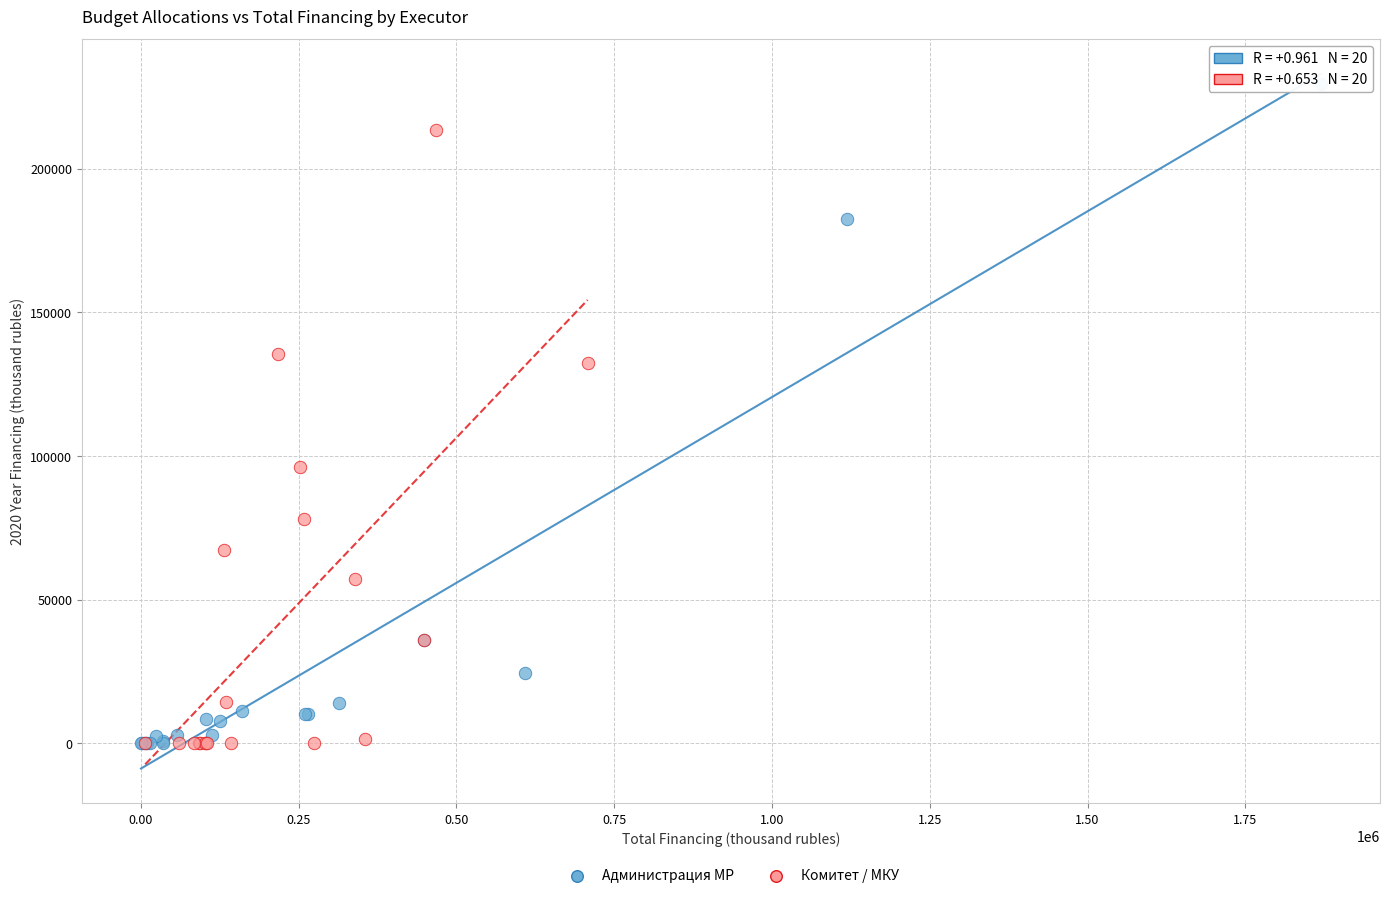

Which series has the largest Y range (max minus min)?

Администрация МР